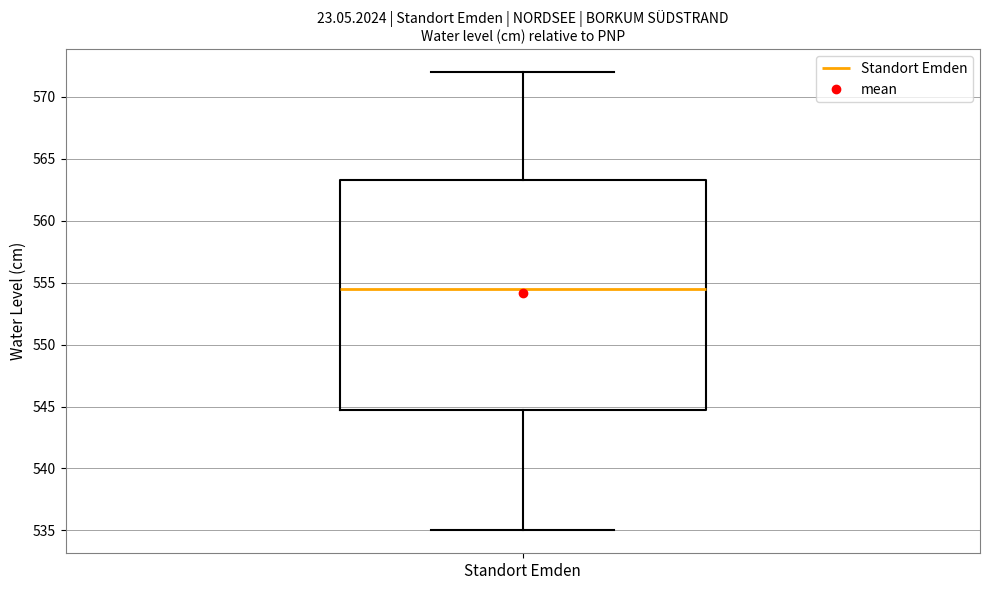

Transcribe this box plot: give where the median line is, the range the box spans, and where the two whiskers end, as read against the y-axis. The values are not printed on the chart, so give them approximately, as read against the axis.

median 554.5, box 545.0 to 563.5, whiskers 535.0 to 572.0